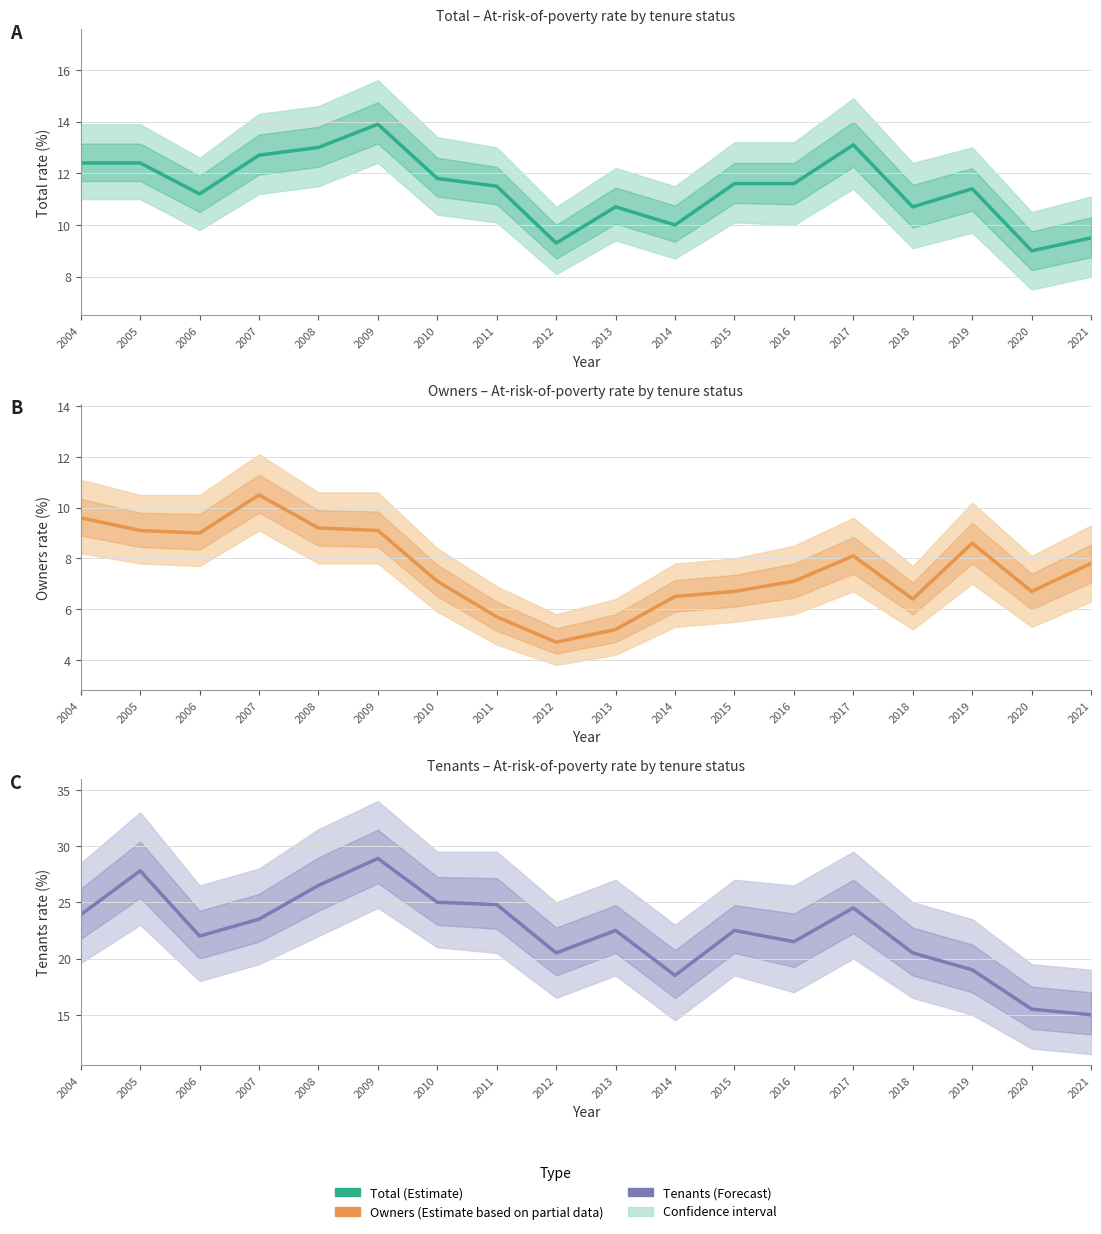

Where is Owners nearest to the value 7?

2010